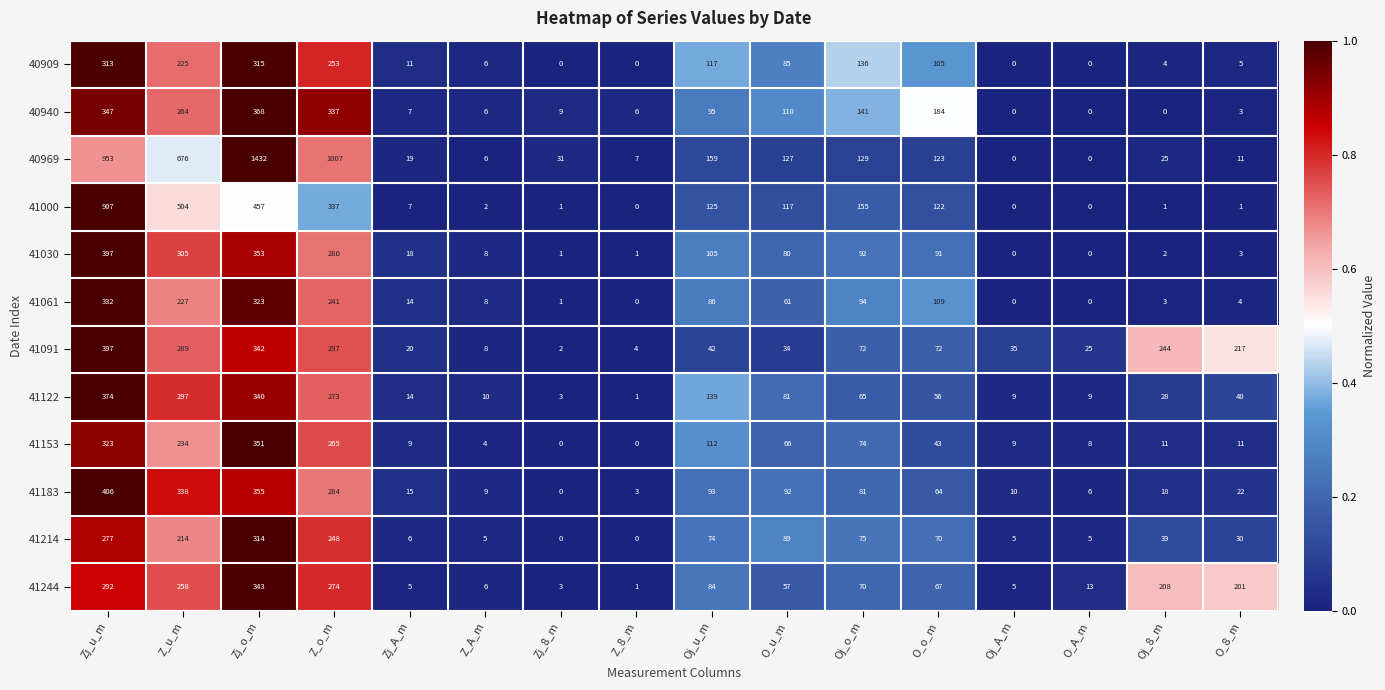

At how many categories does at least one series exceed 507?

4